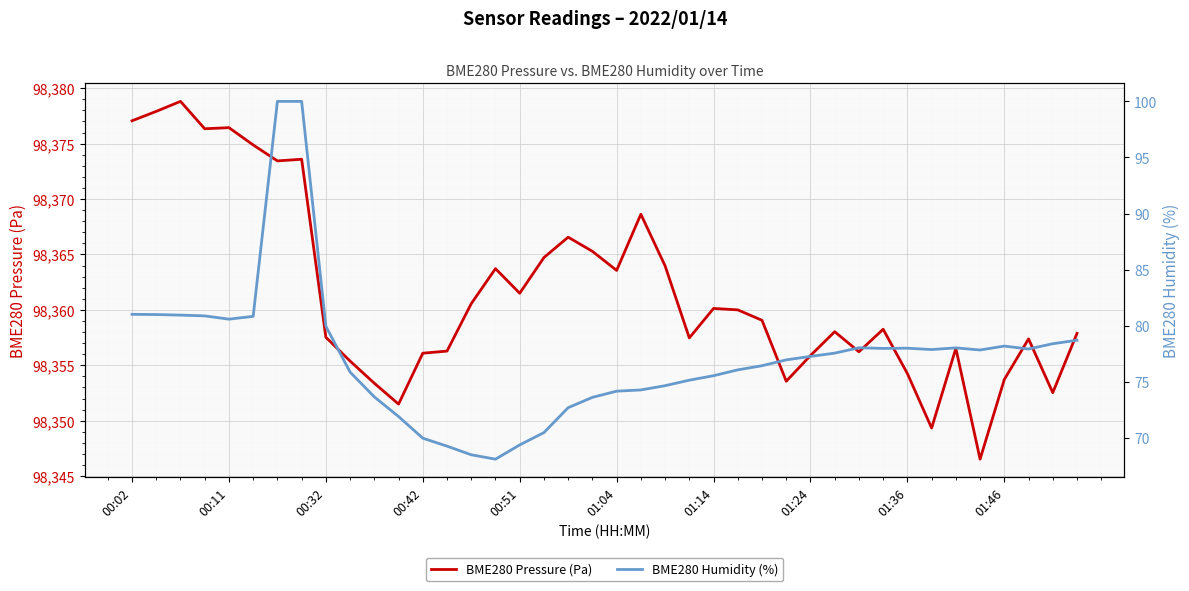

True or false: BME280 Pressure (Pa) has a value of 40154.3 at 27.

False